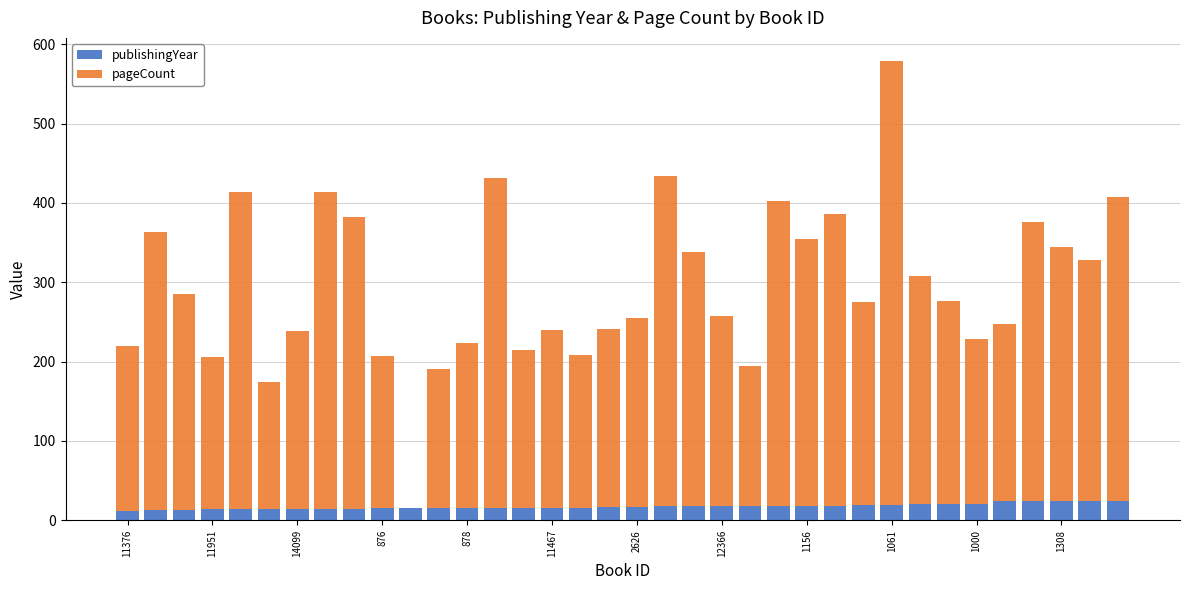

What are all the series names shown in the legend?

publishingYear, pageCount